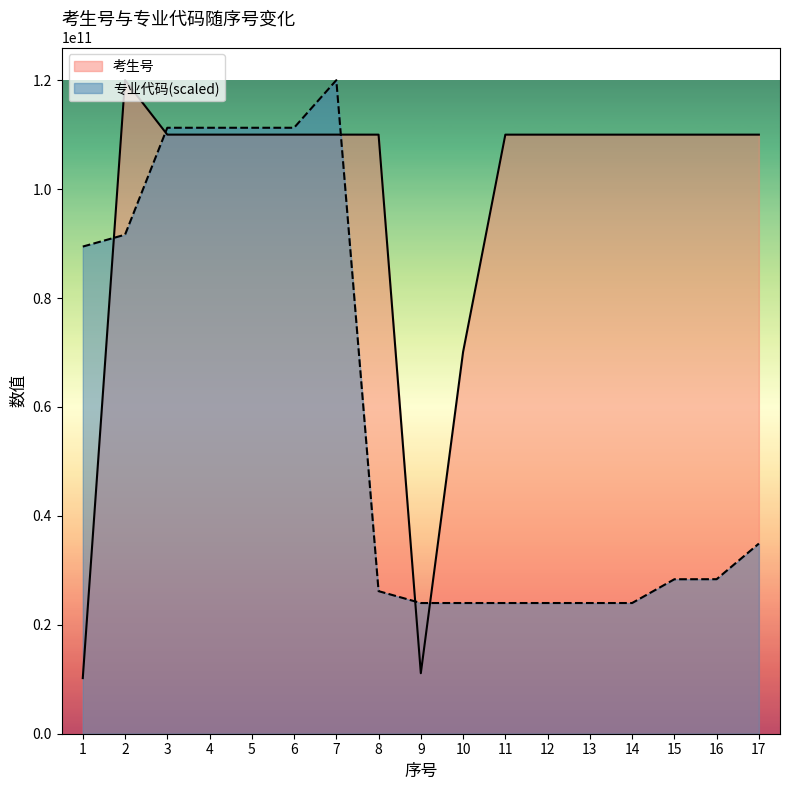

What is the sum of all 考生号 values?

1641616221039.0